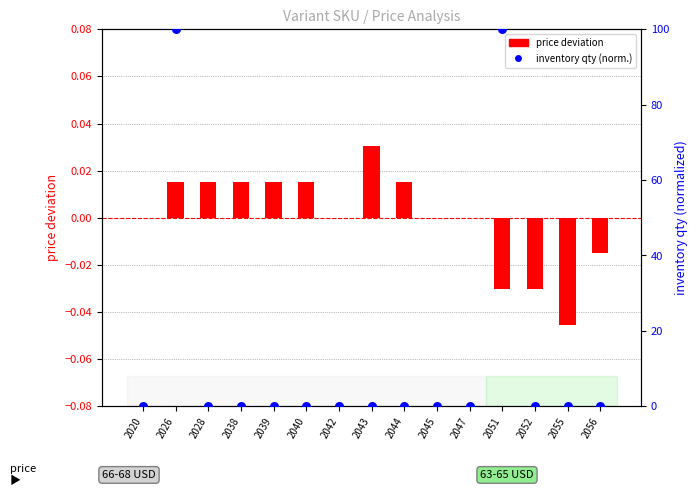

What are all the series names shown in the legend?

price deviation, inventory qty (normalized)